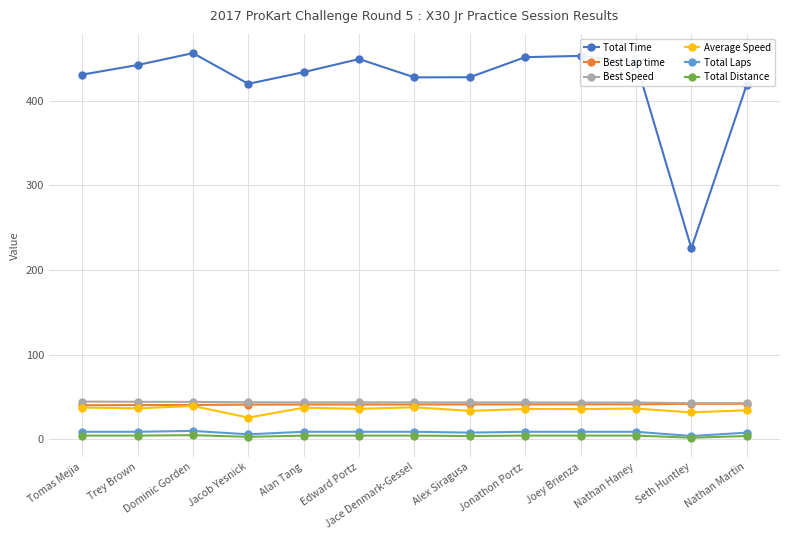

Which series has the largest total across all categories?

Total Time